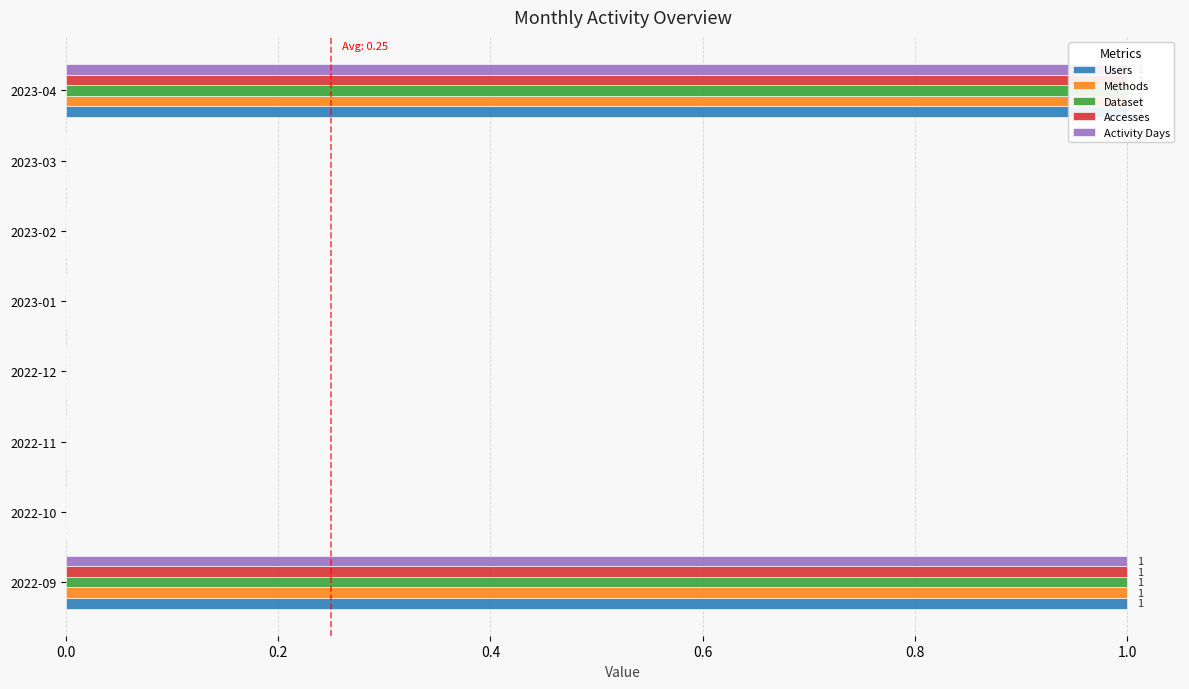

Which has a higher value, 2023-04 or 2023-01?

2023-04